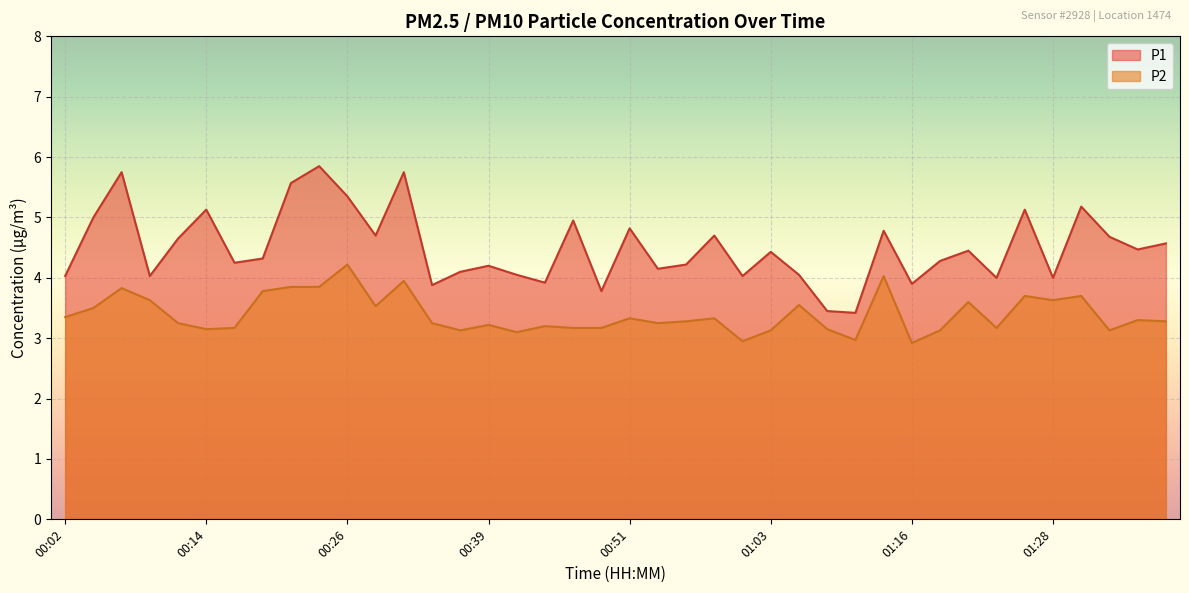

How many lines are shown in the chart?

2